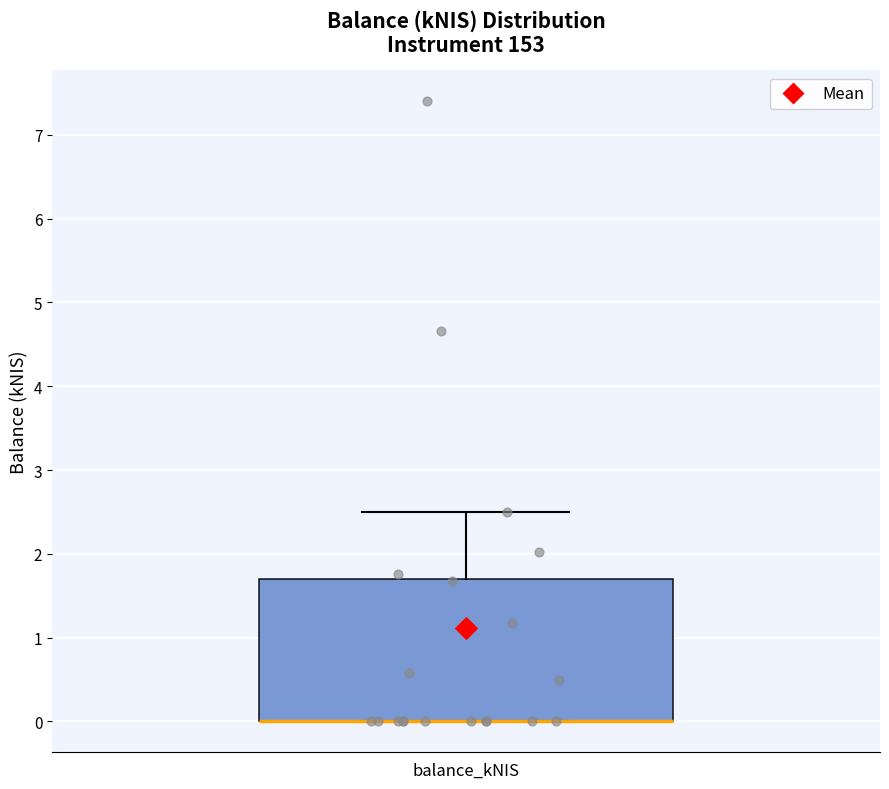

Where is the lower edge of the box for balance_kNIS on the y-axis? The values are not printed on the chart, so give them approximately, as read against the axis.

0.0